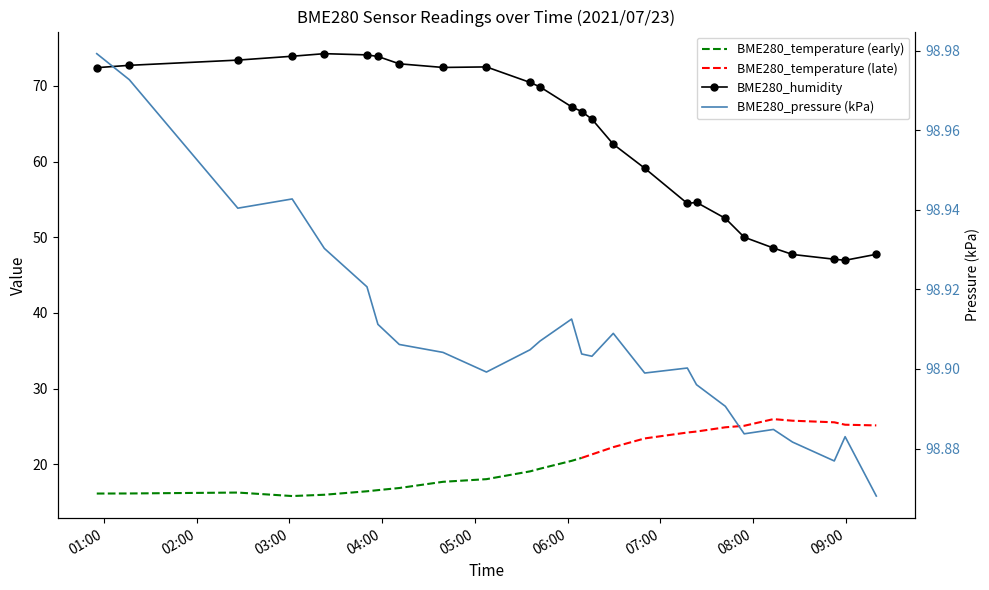

True or false: BME280_humidity and BME280_pressure intersect in this chart.

False